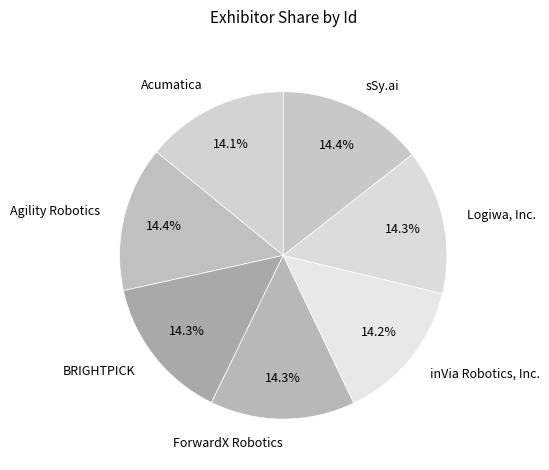

What is the ratio of the value at Agility Robotics to the value at sSy.ai?

1.0